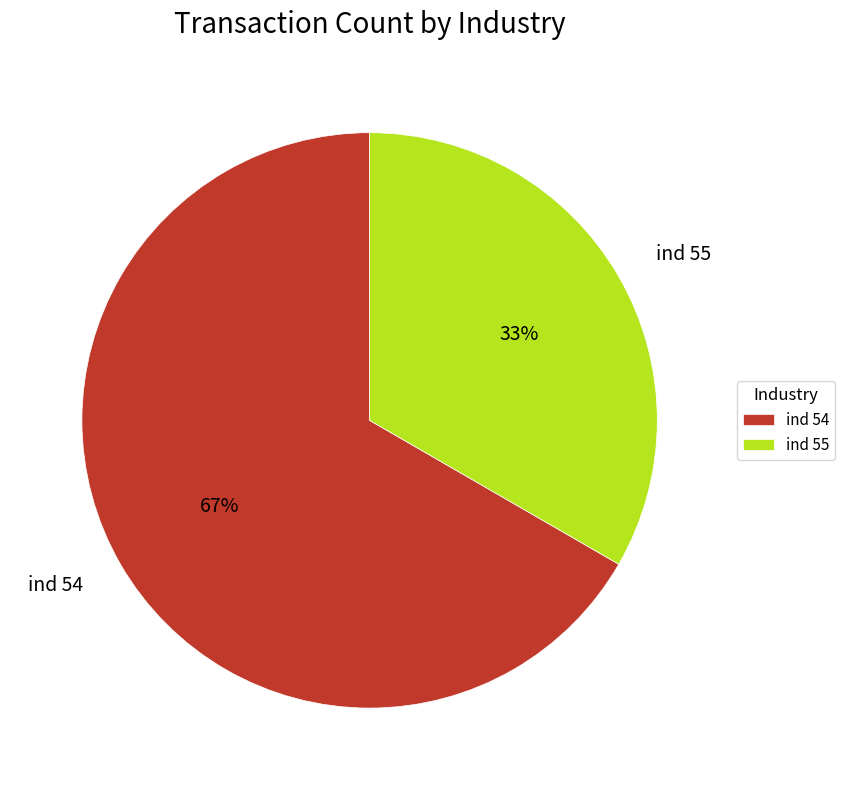

Which slice is the largest?

ind 54